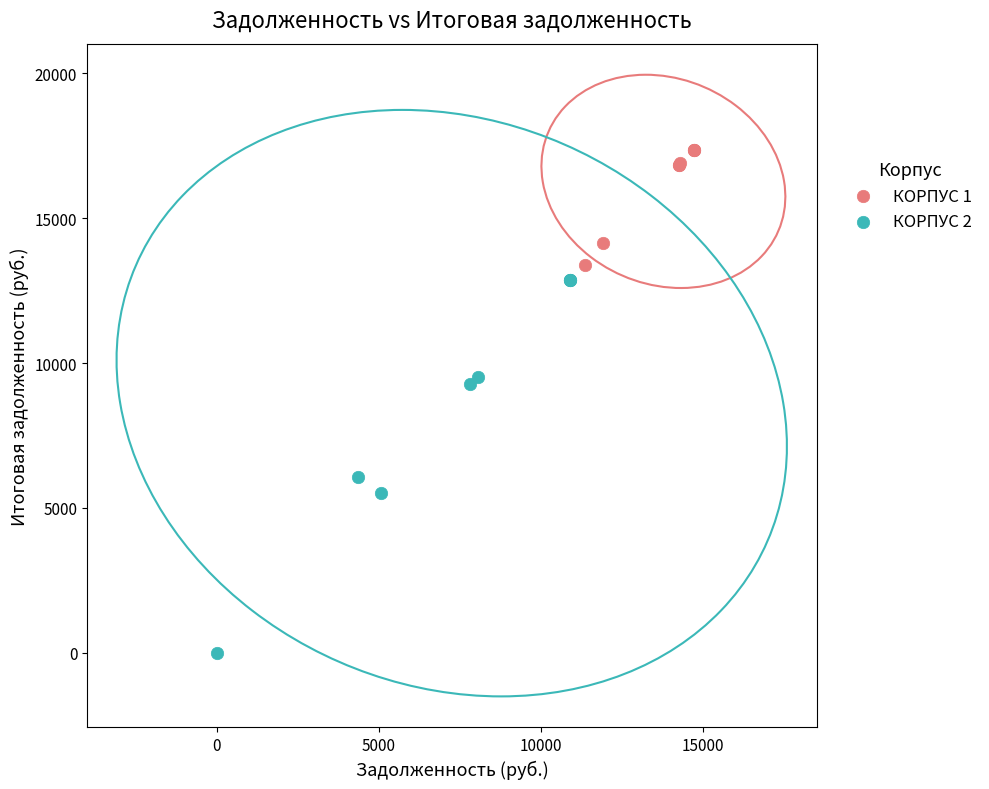

Which series reaches the minimum Y coordinate?

КОРПУС 2